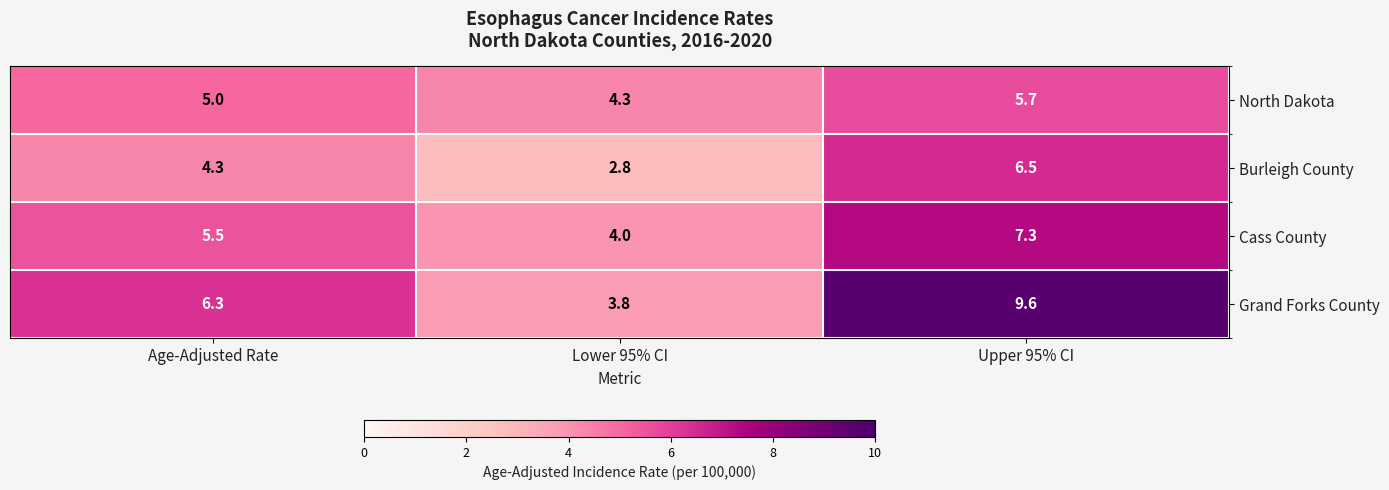

At which label does Burleigh County first exceed 4?

Age-Adjusted Rate